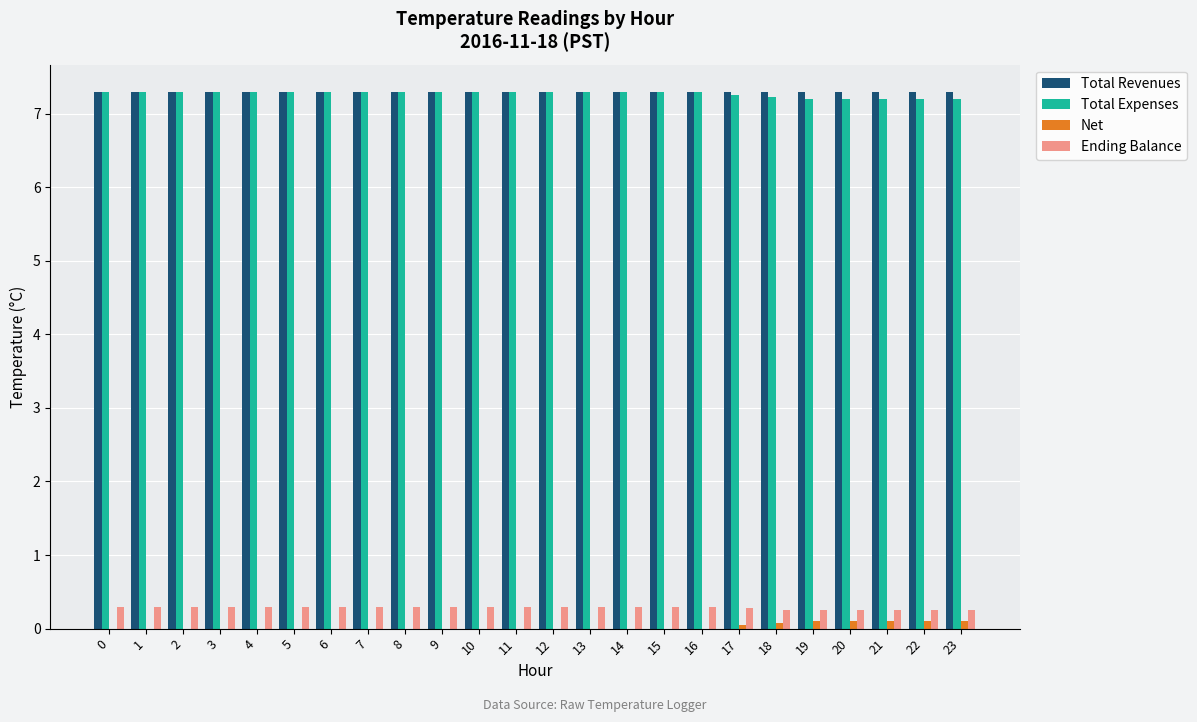

What is the sum of all Total Expenses values?

174.6